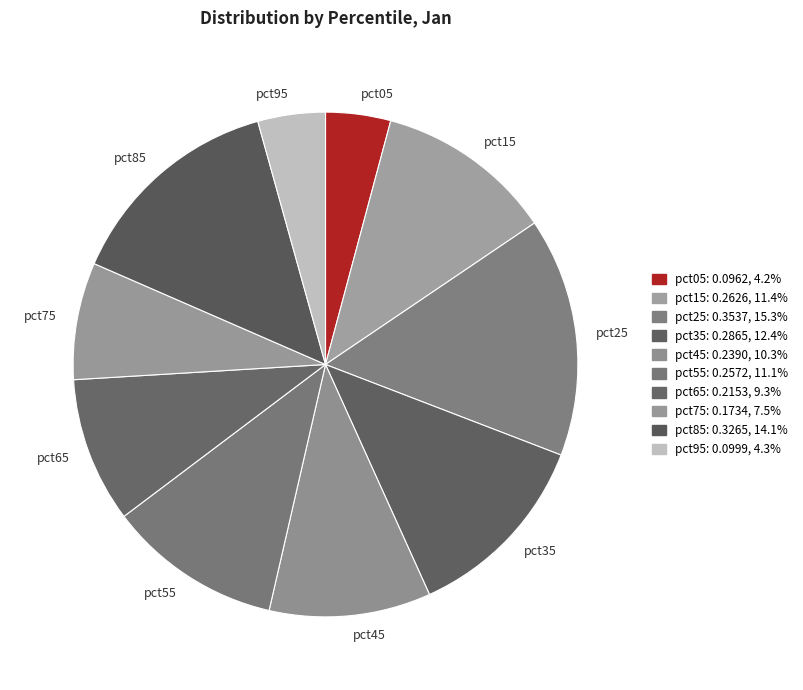

Which slice is the largest?

pct25